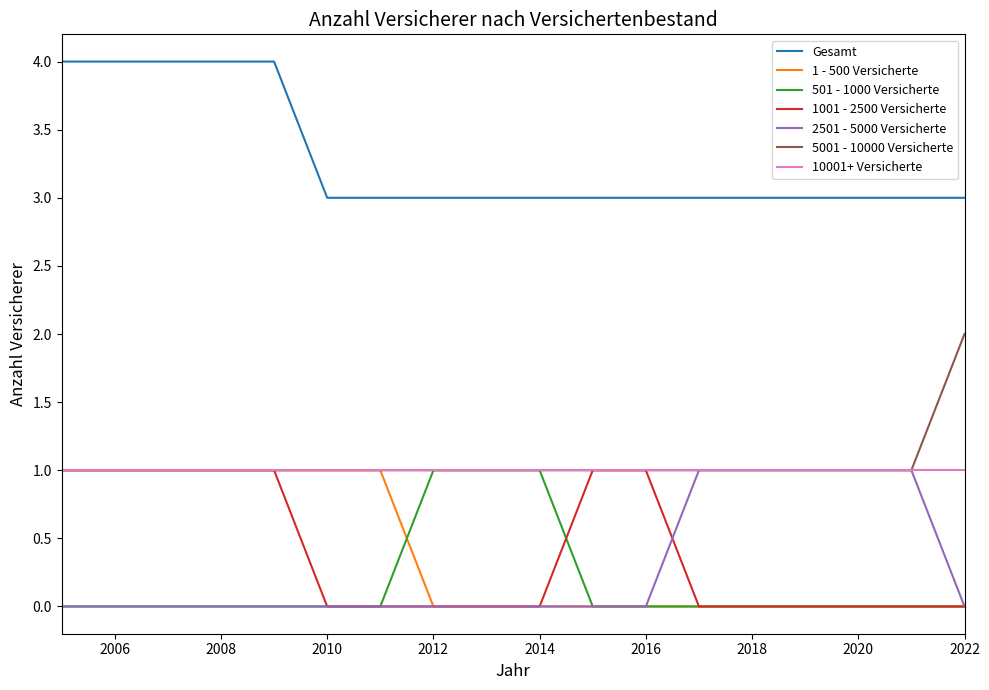

Which series has the largest total across all categories?

Gesamt